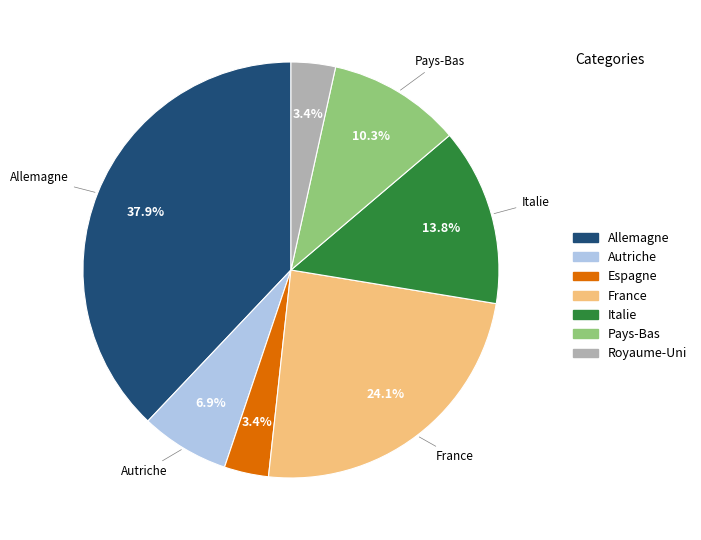

To the nearest percent, what is the combined percentage of Autriche and Royaume-Uni?

10%